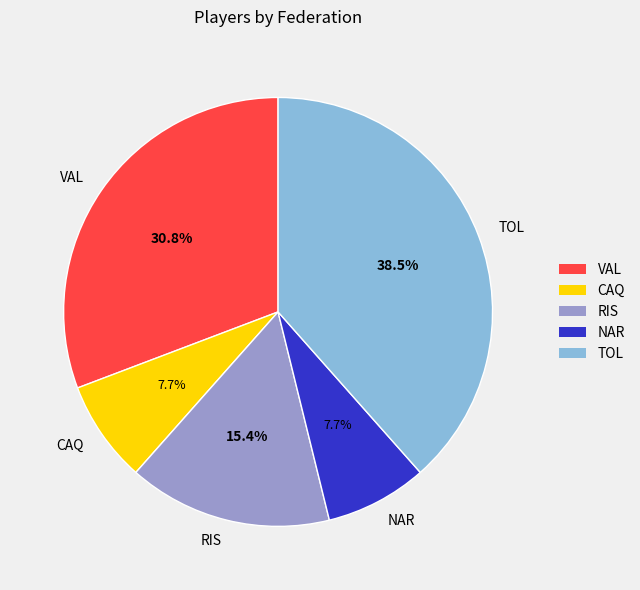

Count the number of slices in the pie.

5